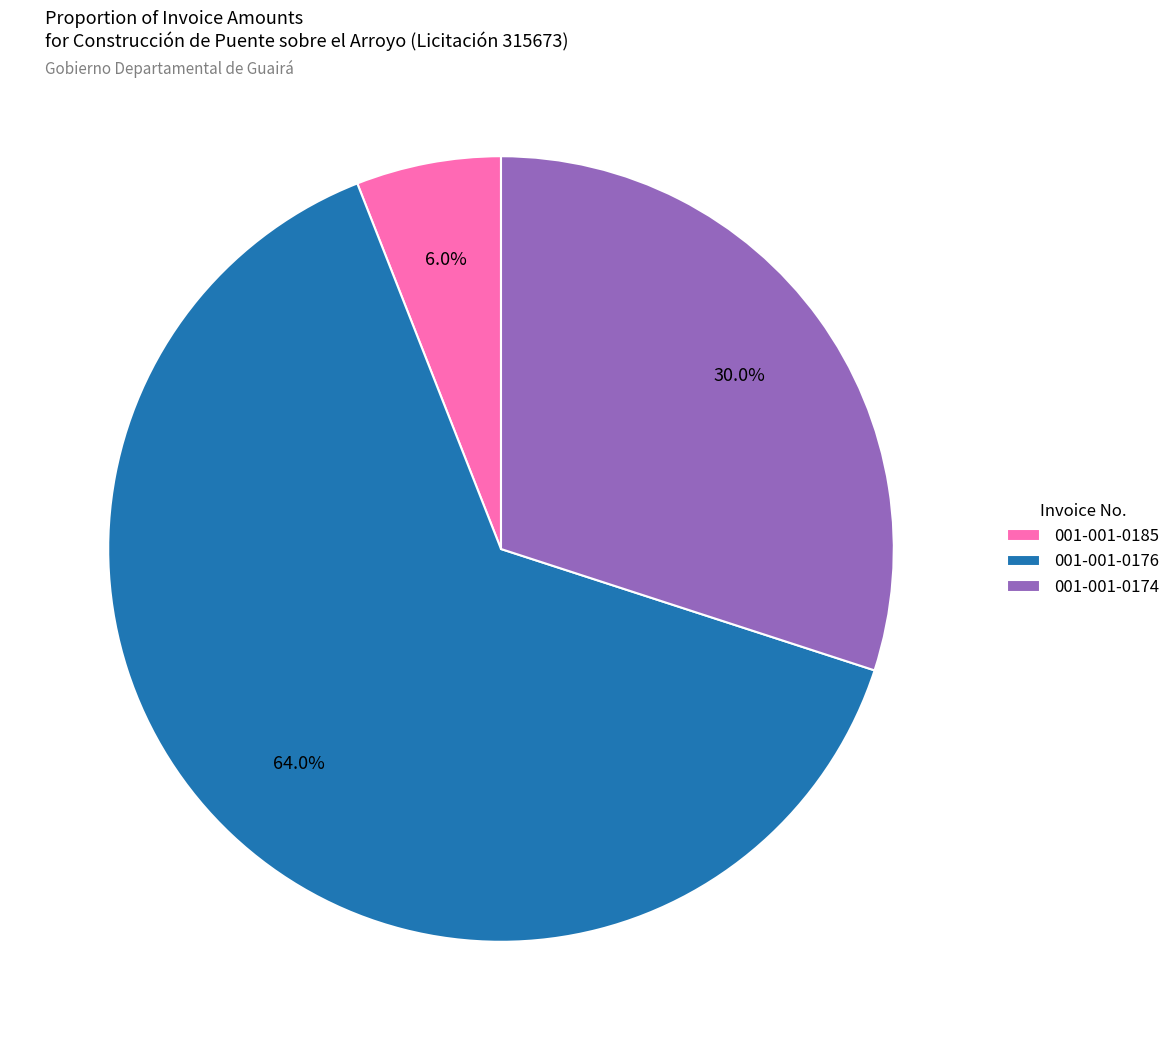

Is it true that 001-001-0174 is 44% of the pie?

False